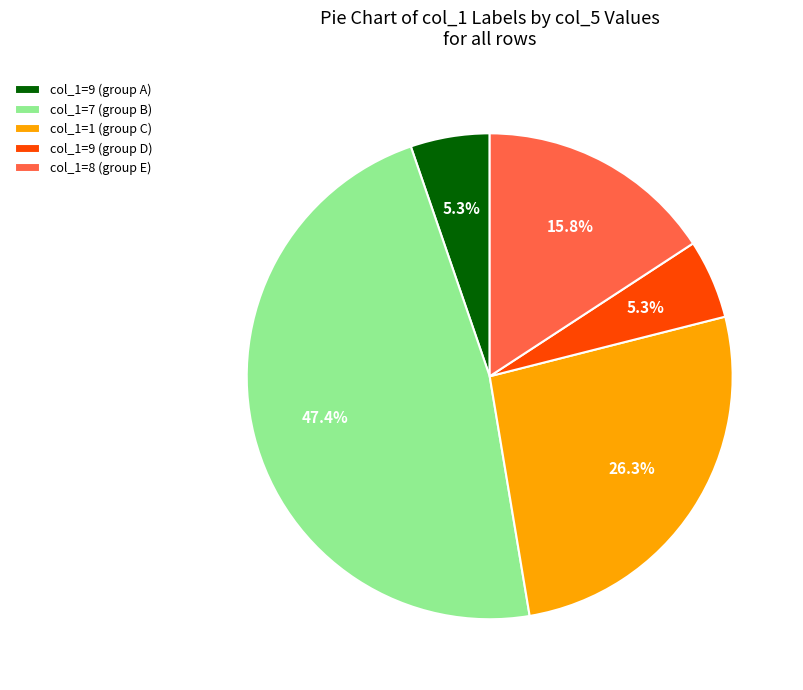

Is there any slice that represents more than half of the pie?

No